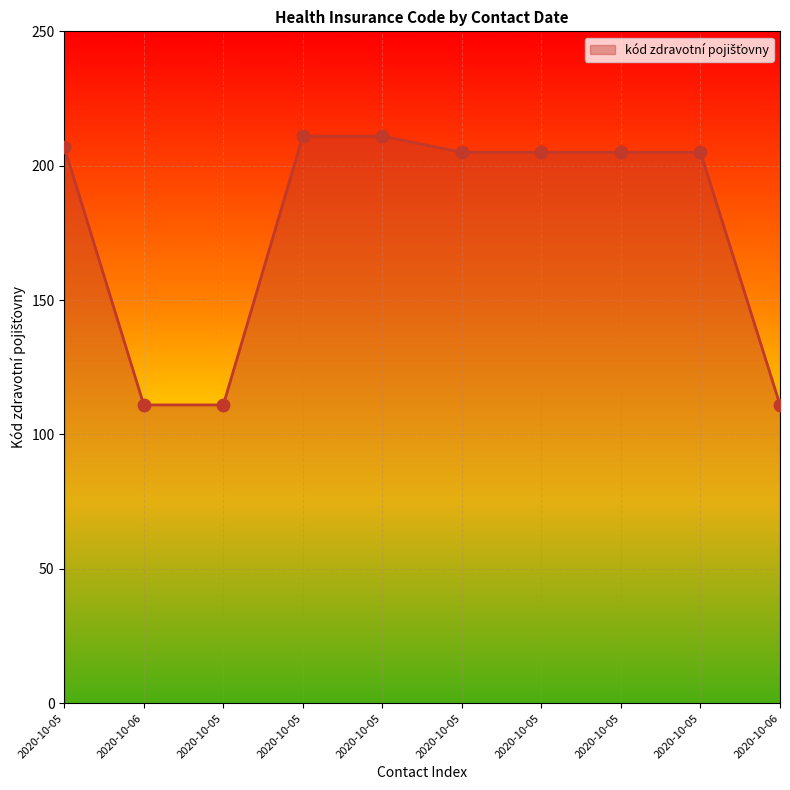

What is the ratio of the value at 2020-10-05 to the value at 2020-10-05?

1.9